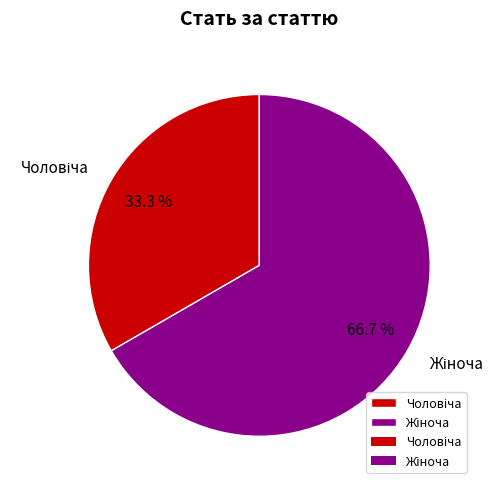

Is there any slice that represents more than half of the pie?

Yes